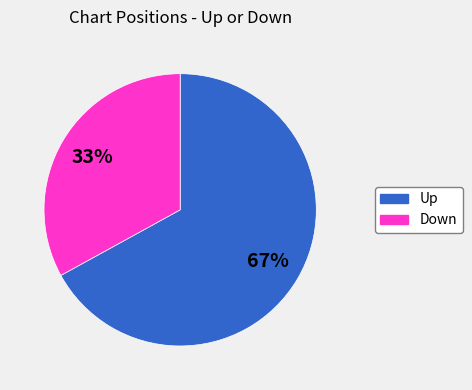

How many segments does this pie chart have?

2